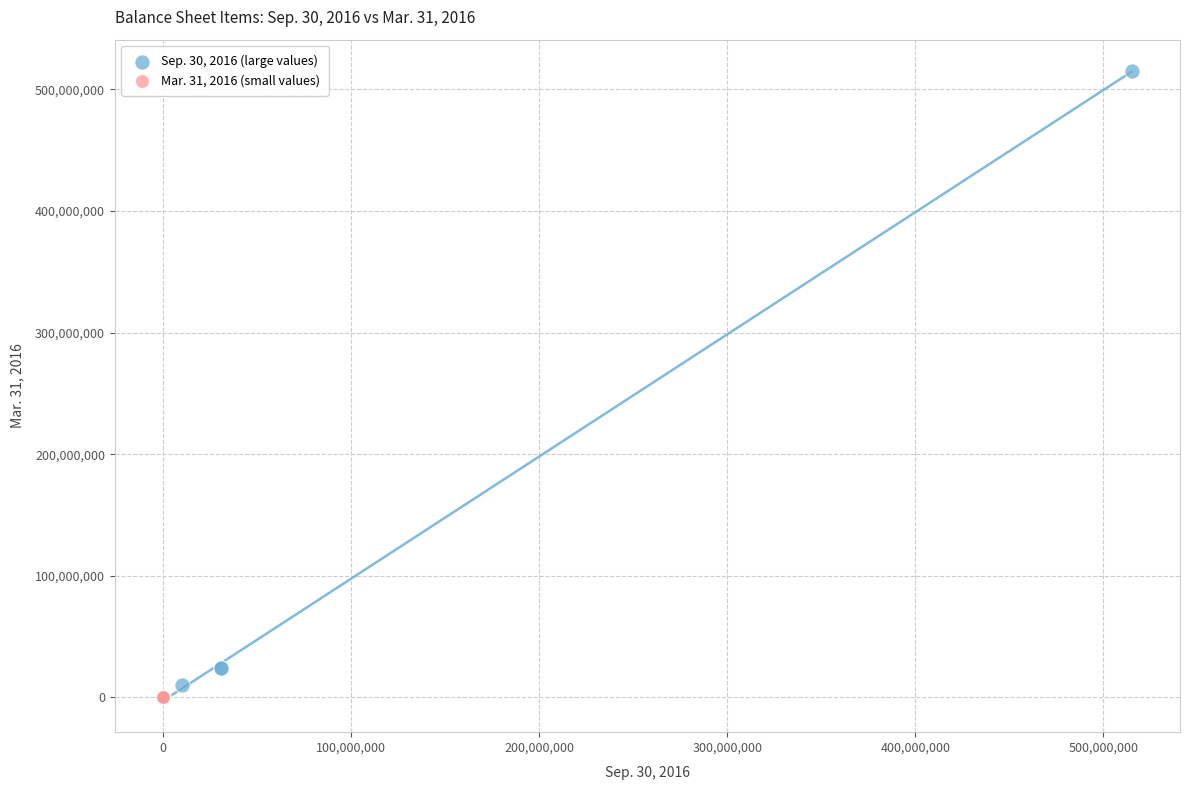

Which series contains the highest Y value?

Sep. 30, 2016 (large values)